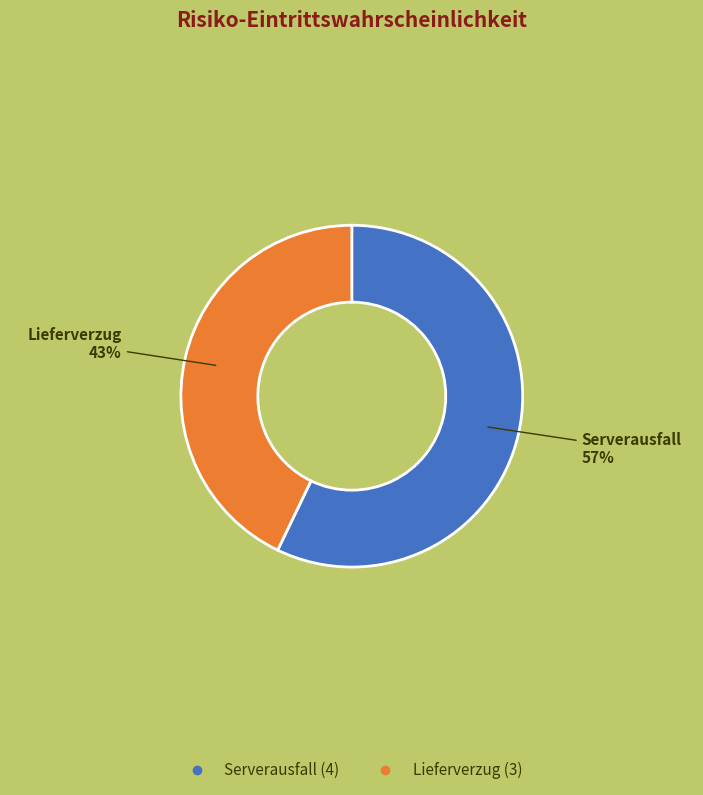

Is Lieferverzug the majority of the pie?

No